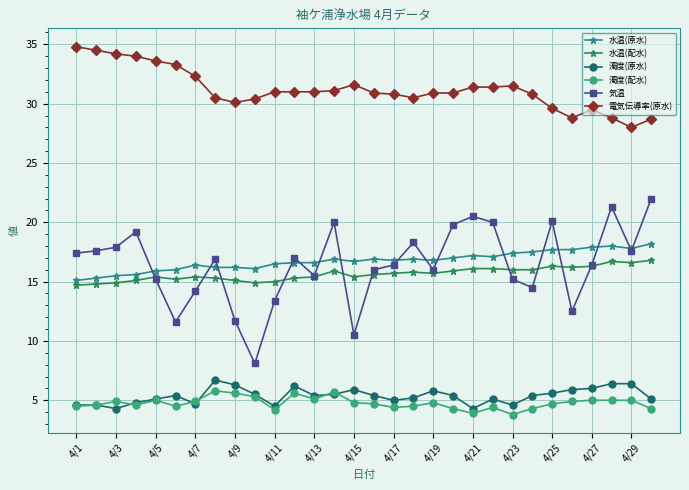

Which series has the widest spread of values?

気温